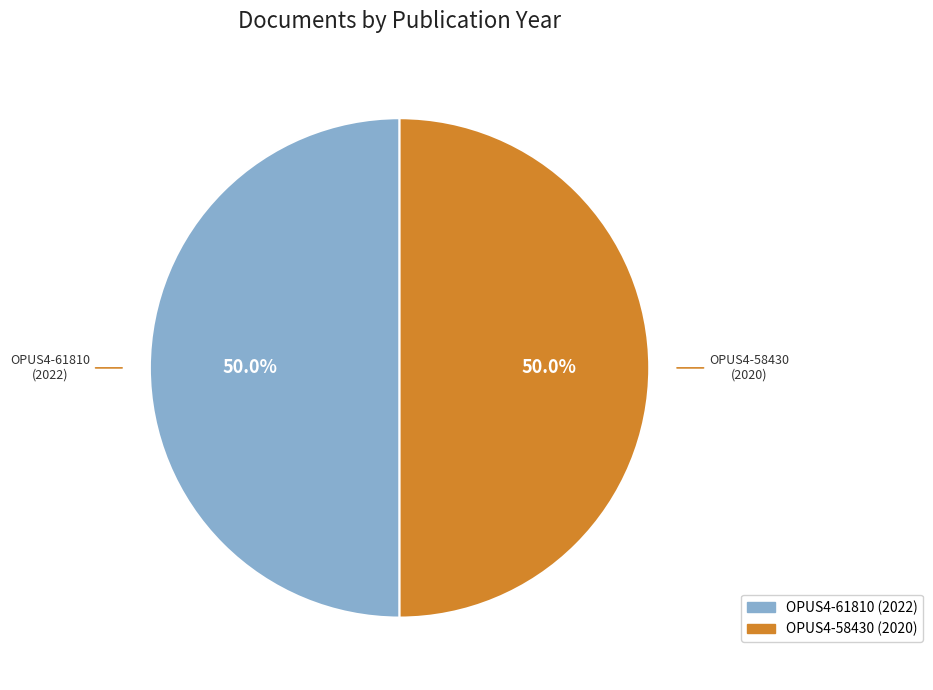

What percentage is NOT represented by OPUS4-61810?

50.0%